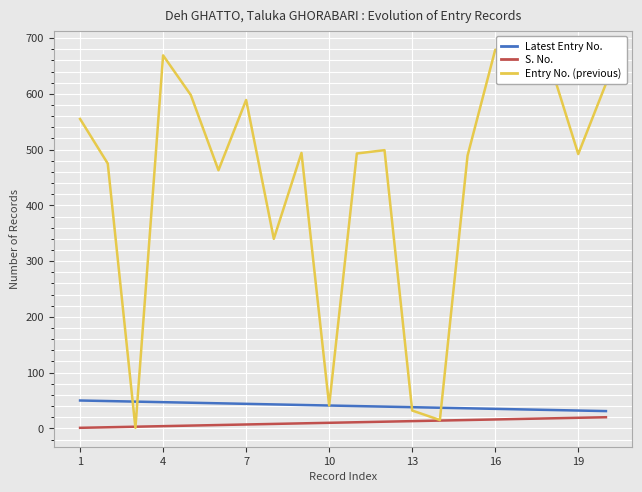

Which series has the widest spread of values?

Entry No. (previous)